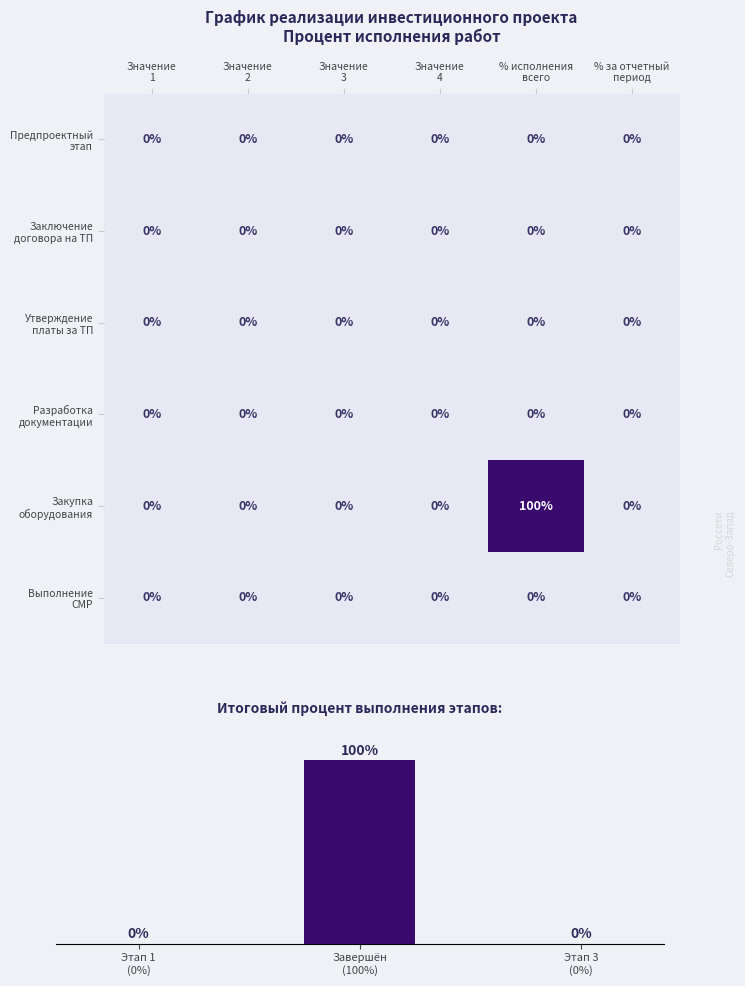

At 2.2., list the series in order from smallest to largest.

Предпроектный и проектный этап, Заключение договора на ТП, Утверждение платы за ТП, Разработка рабочей документации, Закупка основного оборудования, Выполнение СМР